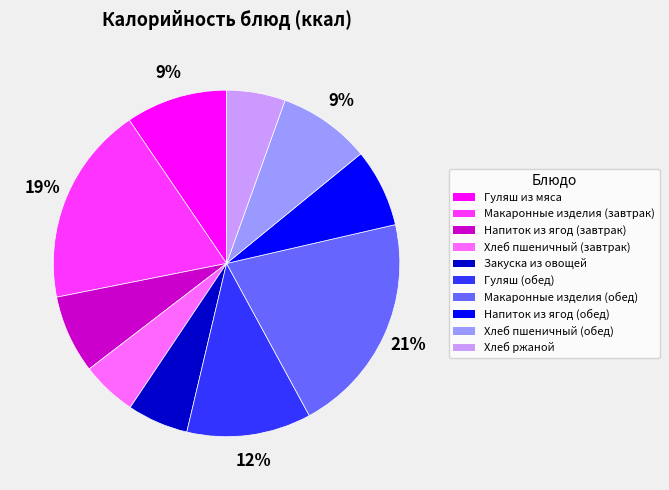

Which has a higher value, Закуска из овощей or Напиток из ягод (завтрак)?

Напиток из ягод (завтрак)